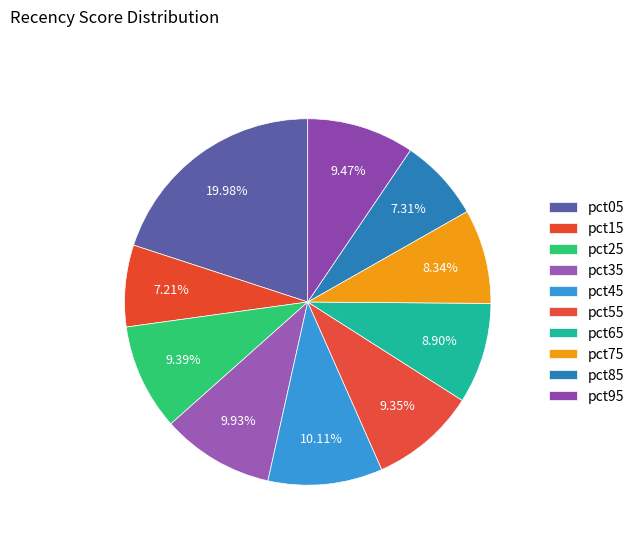

Rank the categories by value from lowest to highest.

pct15, pct85, pct75, pct65, pct55, pct25, pct95, pct35, pct45, pct05